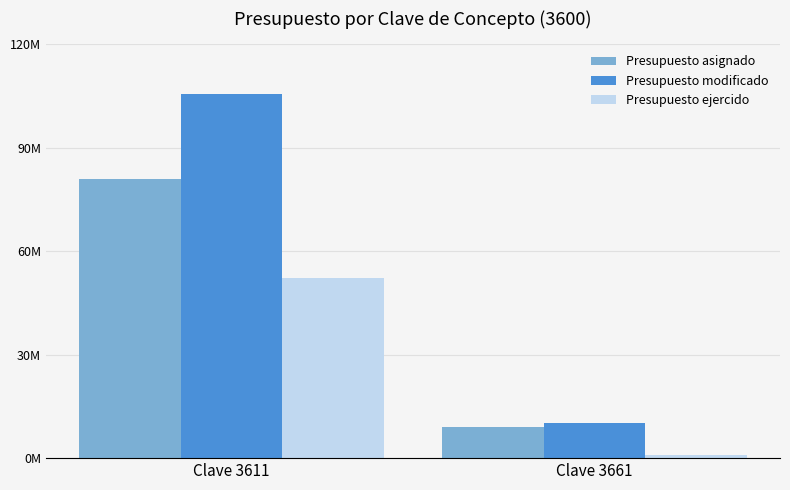

Are the bars horizontal?

No